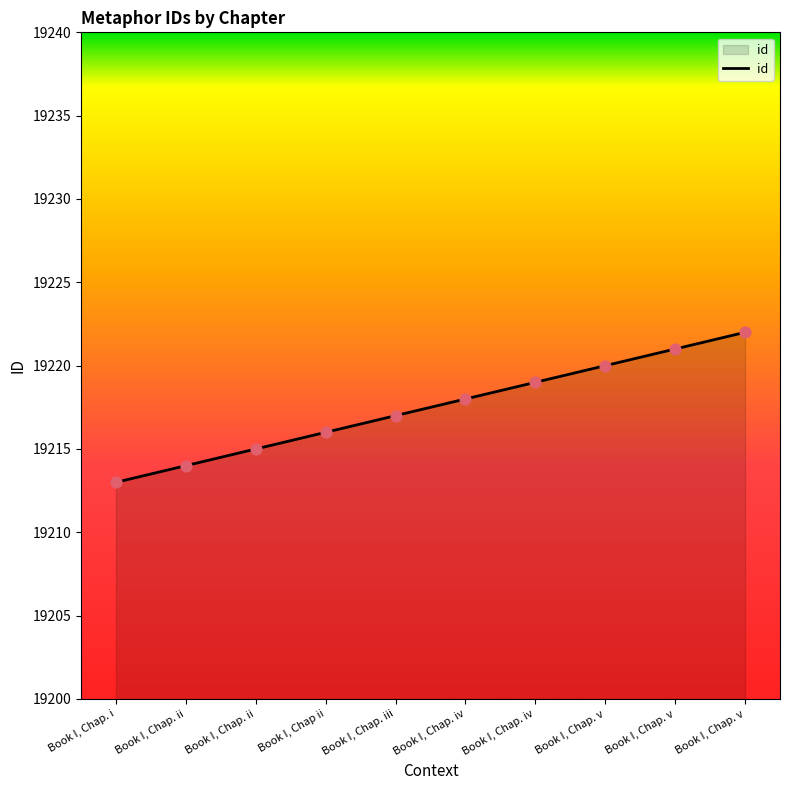

Which has a higher value, Book I, Chap. v or Book I, Chap. v?

Book I, Chap. v